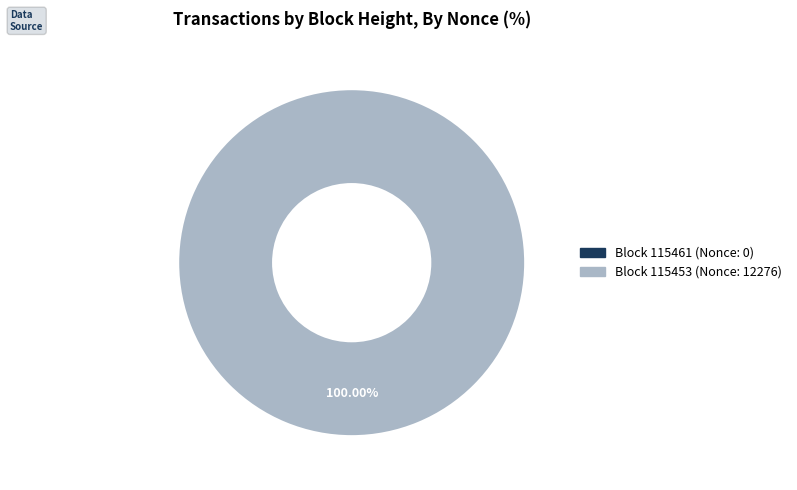

Which has a higher value, 115453 or 115461?

115453